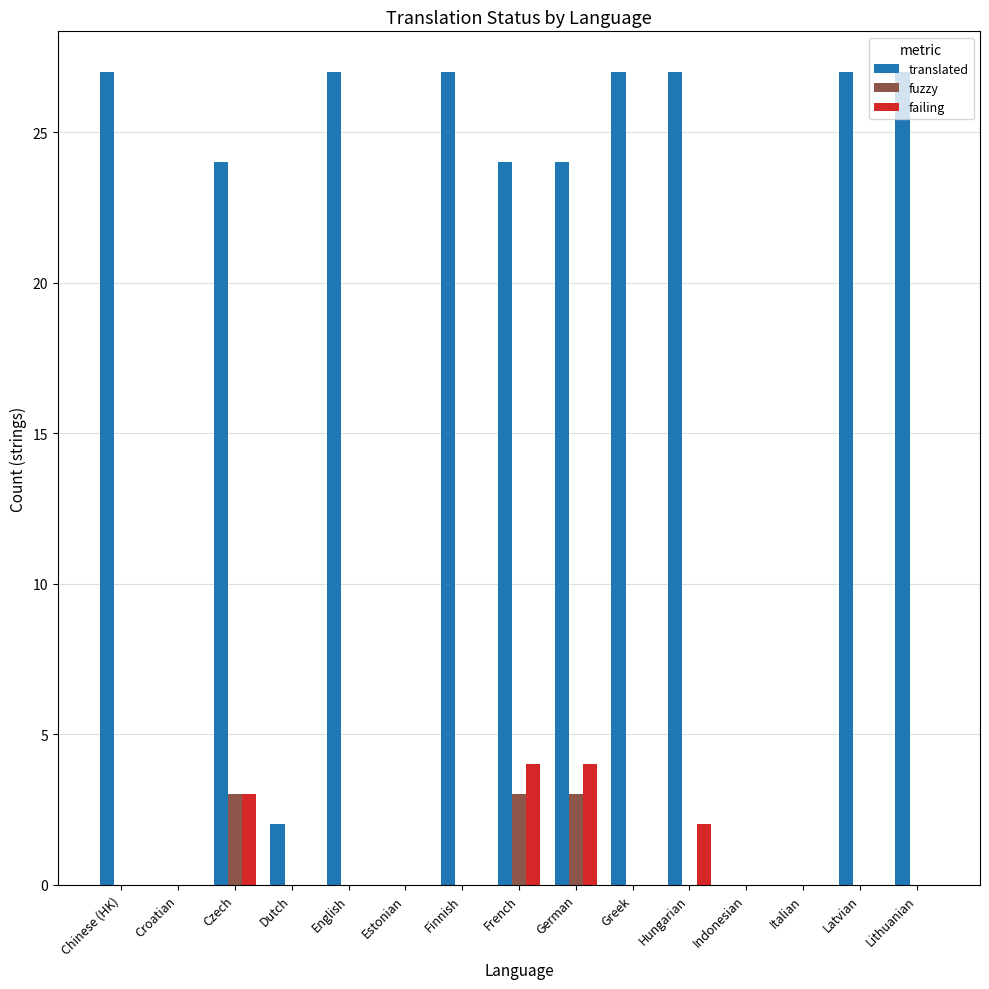

Is the value of translated at English greater than the value of failing at Finnish?

Yes